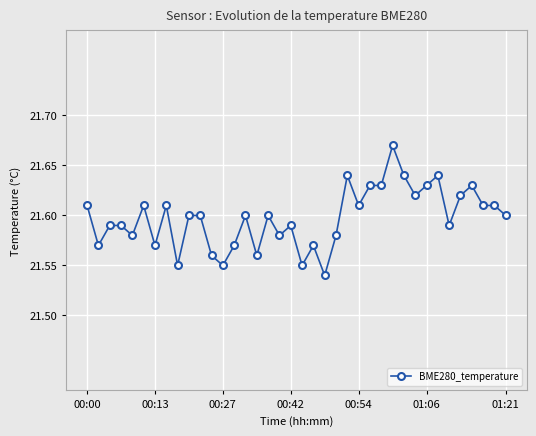

What is the sum of all values?

820.7